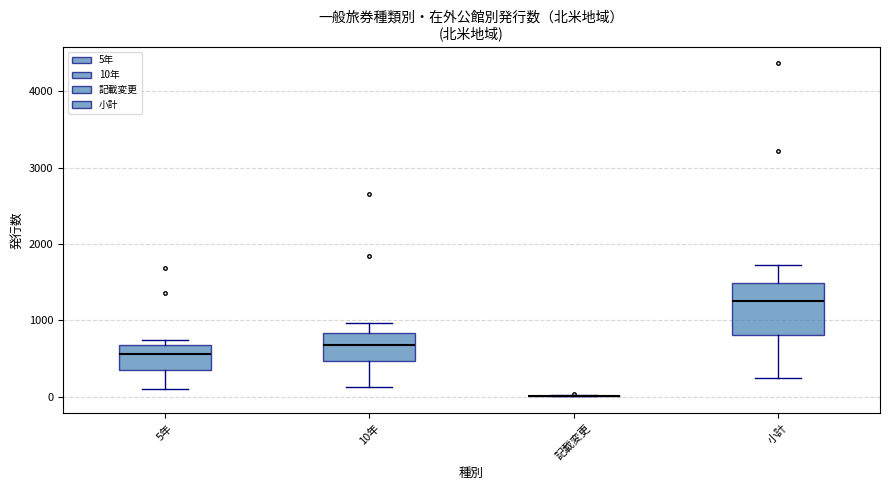

Where does the median line of the box for 小計 sit on the y-axis? The values are not printed on the chart, so give them approximately, as read against the axis.

1300